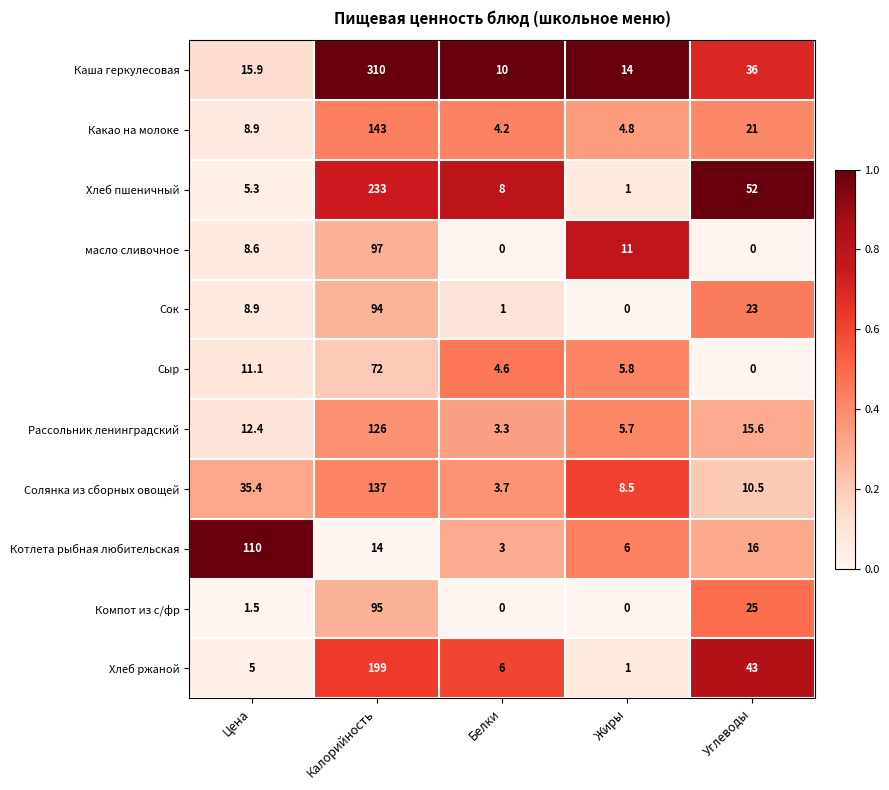

List the series in order of their peak value, highest first.

Каша геркулесовая, Хлеб пшеничный, Хлеб ржаной, Какао на молоке, Солянка из сборных овощей, Рассольник ленинградский, Котлета рыбная любительская, масло сливочное, Компот из с/фр, Сок, Сыр